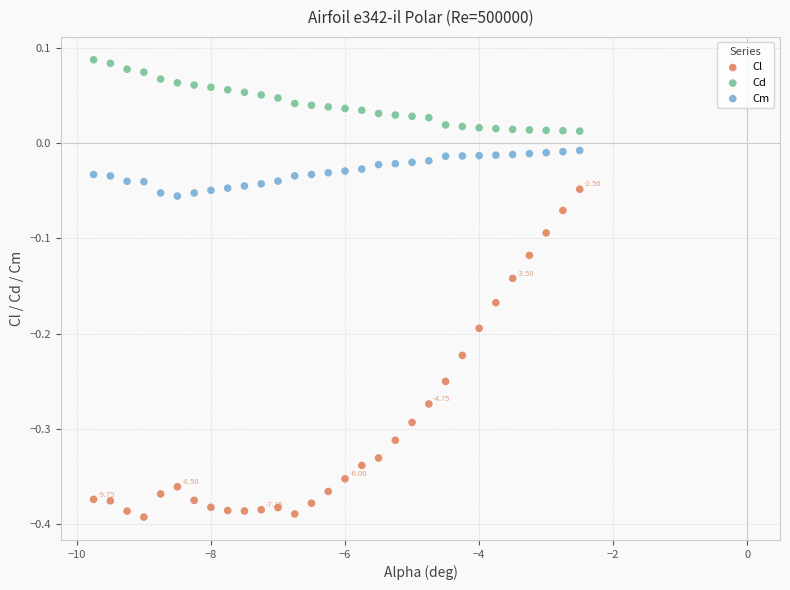

Which series reaches the maximum Y coordinate?

Cd